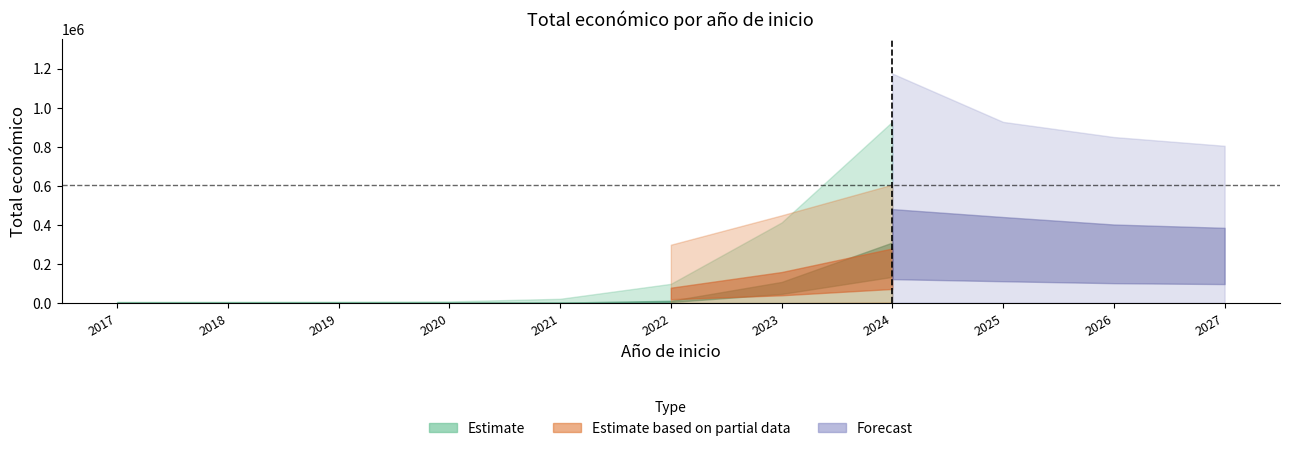

How many values are below 599927?

1